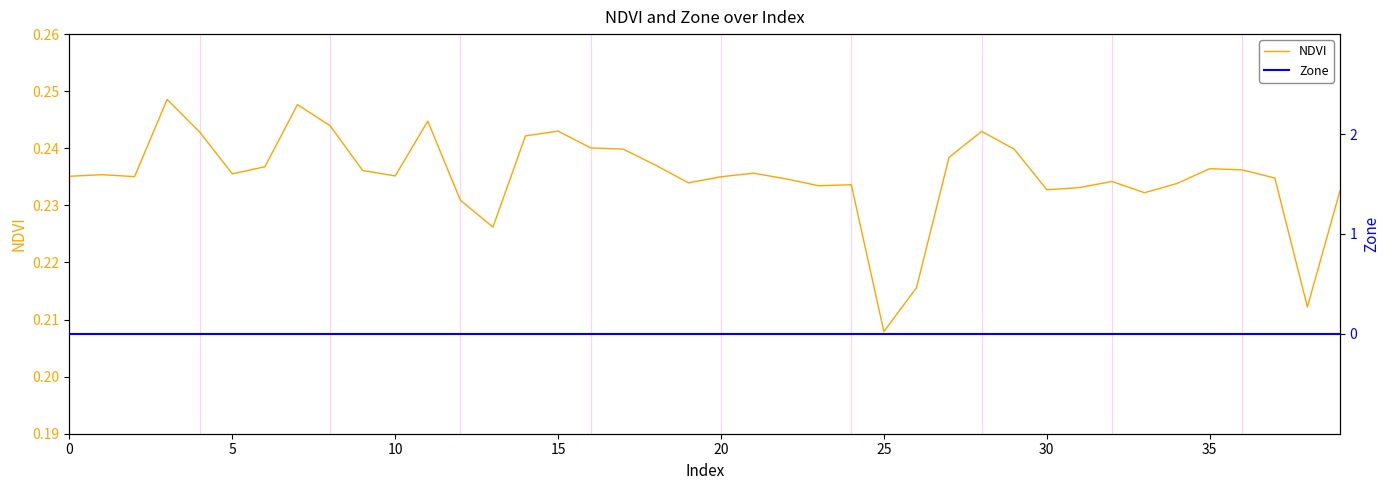

Reading right to left, list all the values displayed in this chart.

NDVI: 0.2	0.2	0.2	0.2	0.2	0.2	0.2	0.2	0.2	0.2	0.2	0.2	0.2	0.2	0.2	0.2	0.2	0.2	0.2	0.2	0.2	0.2	0.2	0.2	0.2	0.2	0.2	0.2	0.2	0.2	0.2	0.2	0.2	0.2	0.2	0.2	0.2	0.2	0.2	0.2
Zone: 0.0	0.0	0.0	0.0	0.0	0.0	0.0	0.0	0.0	0.0	0.0	0.0	0.0	0.0	0.0	0.0	0.0	0.0	0.0	0.0	0.0	0.0	0.0	0.0	0.0	0.0	0.0	0.0	0.0	0.0	0.0	0.0	0.0	0.0	0.0	0.0	0.0	0.0	0.0	0.0